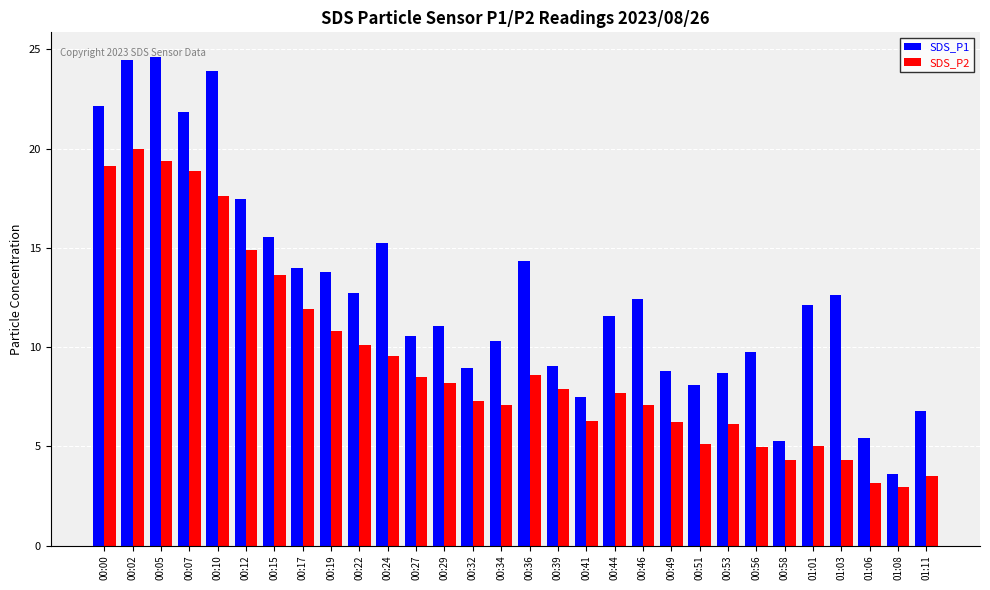

Which series has the largest range (max minus min)?

SDS_P1